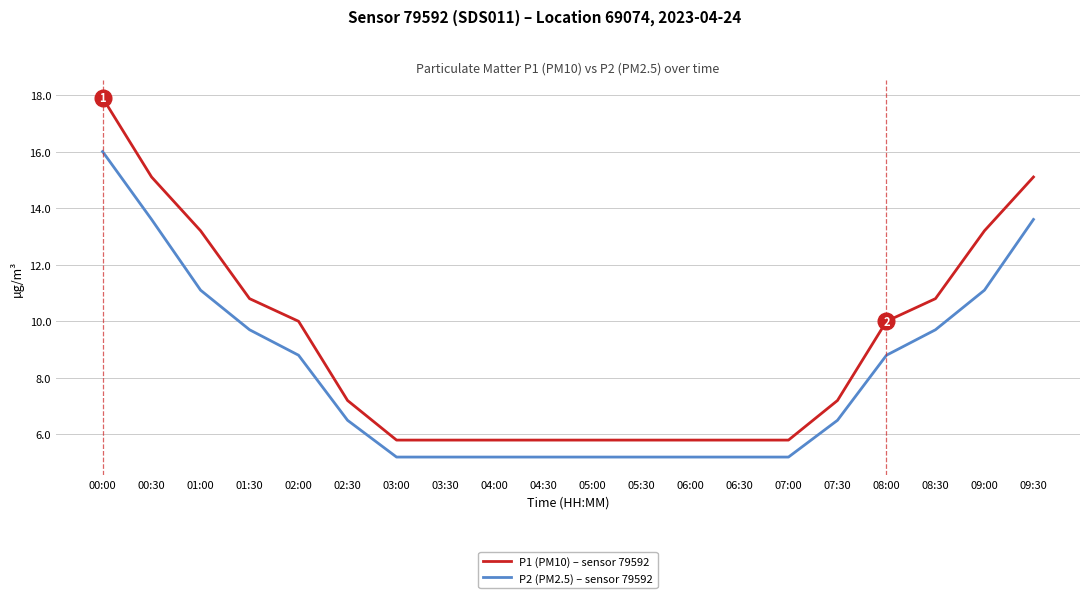

How many lines are shown in the chart?

2